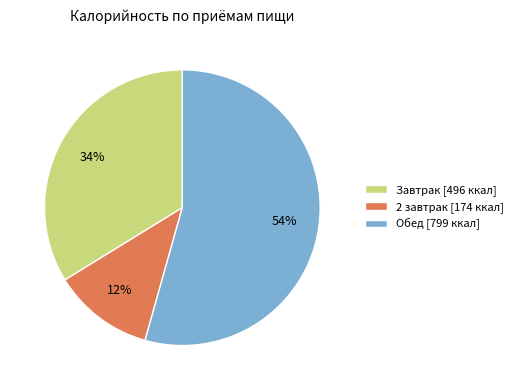

Combined, do 2 завтрак [174 ккал] and Обед [799 ккал] account for over 50%?

Yes